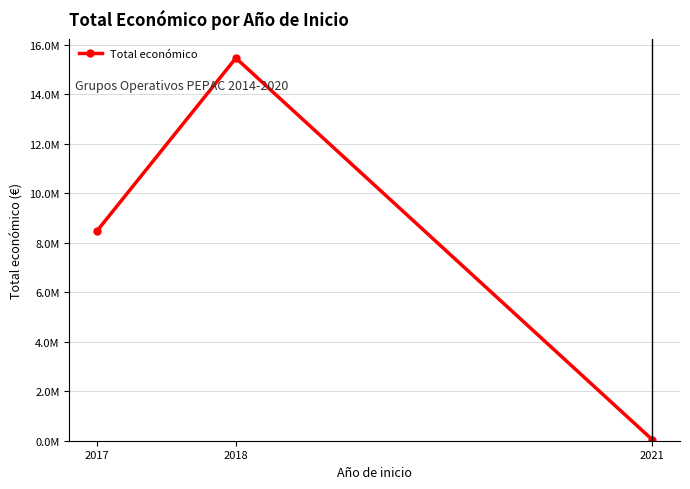

Reading left to right, transcribe all the data shown in this chart.

8484999	15469192	42845